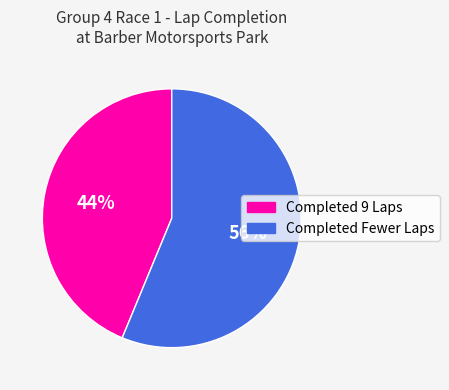

Count the number of slices in the pie.

2